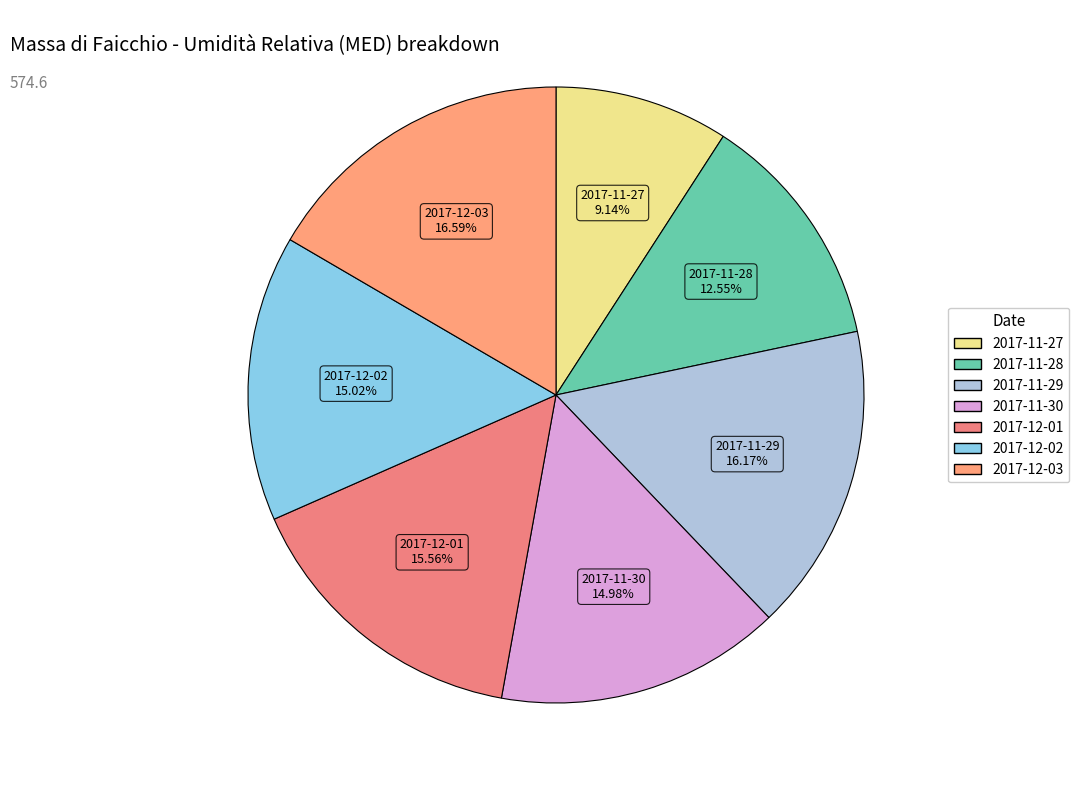

How many slices are in this pie chart?

7